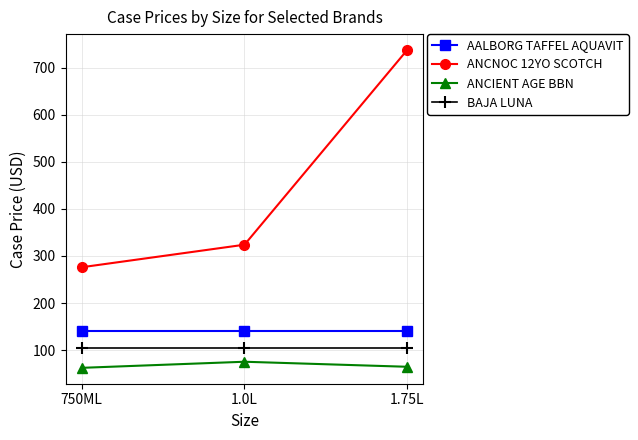

Does the chart display data point markers on the line(s)?

Yes